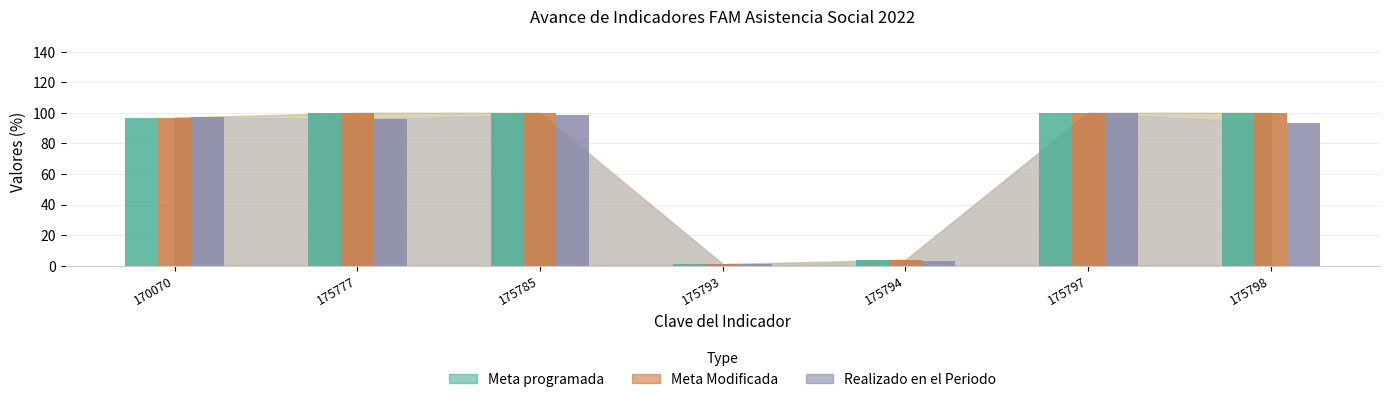

Count the number of data series in this chart.

3